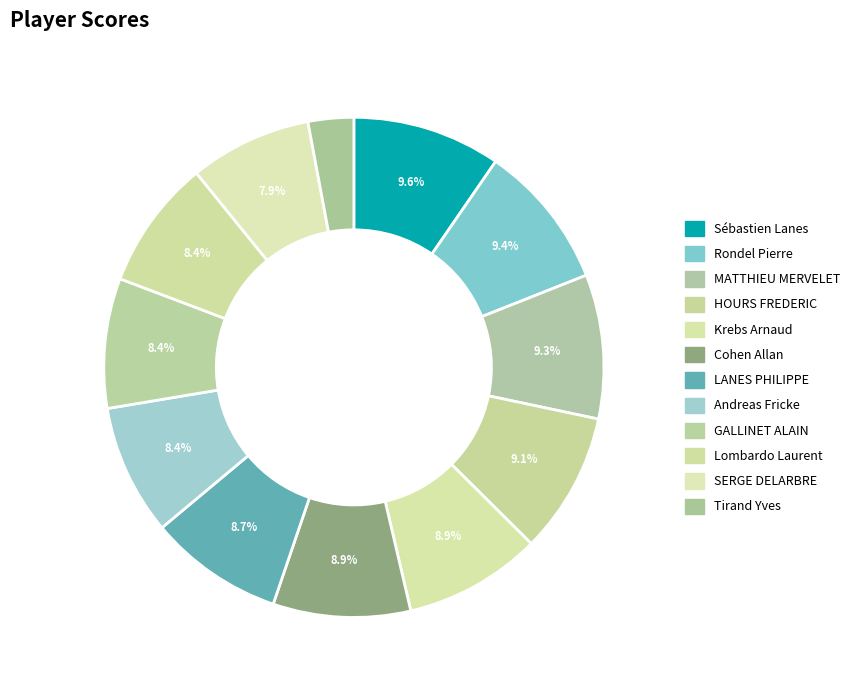

The Cohen Allan slice represents 14% of the pie. True or false?

False